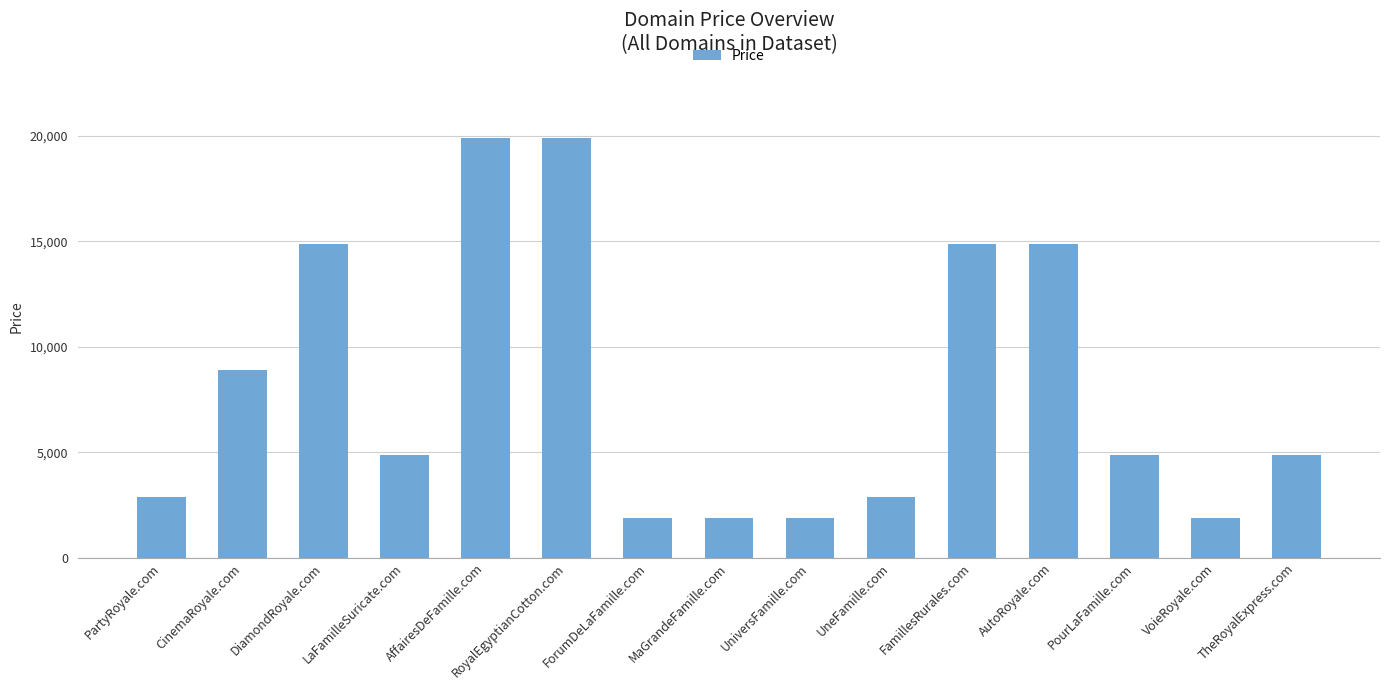

The chart shows a value of 4888 at TheRoyalExpress.com. True or false?

True